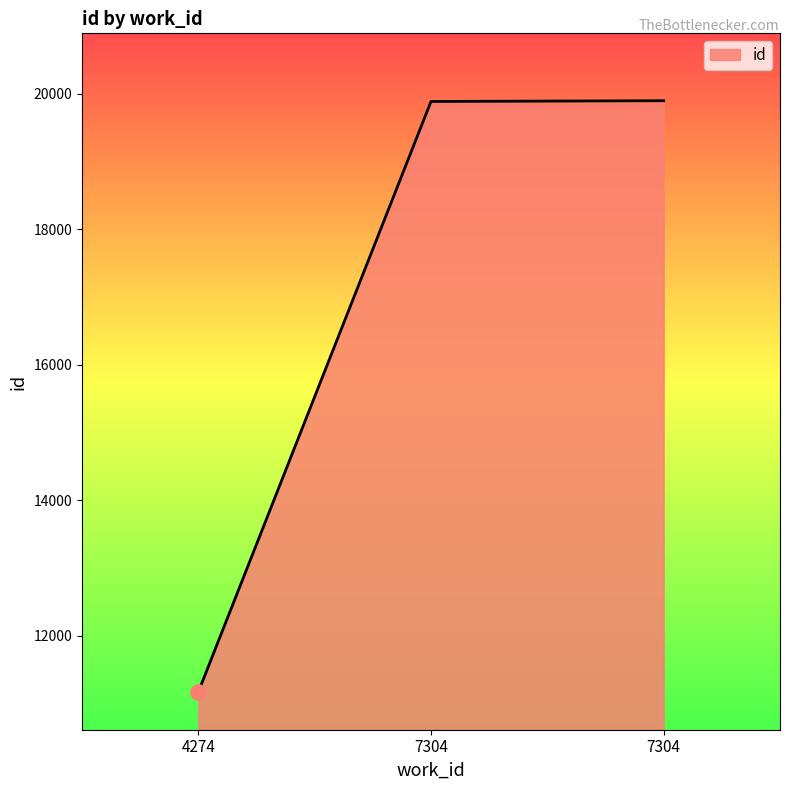

Which has a higher value, 7304 or 4274?

7304